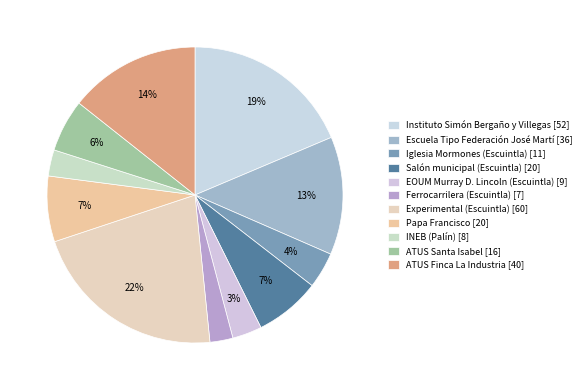

To the nearest percent, what is the average slice percentage?

9%